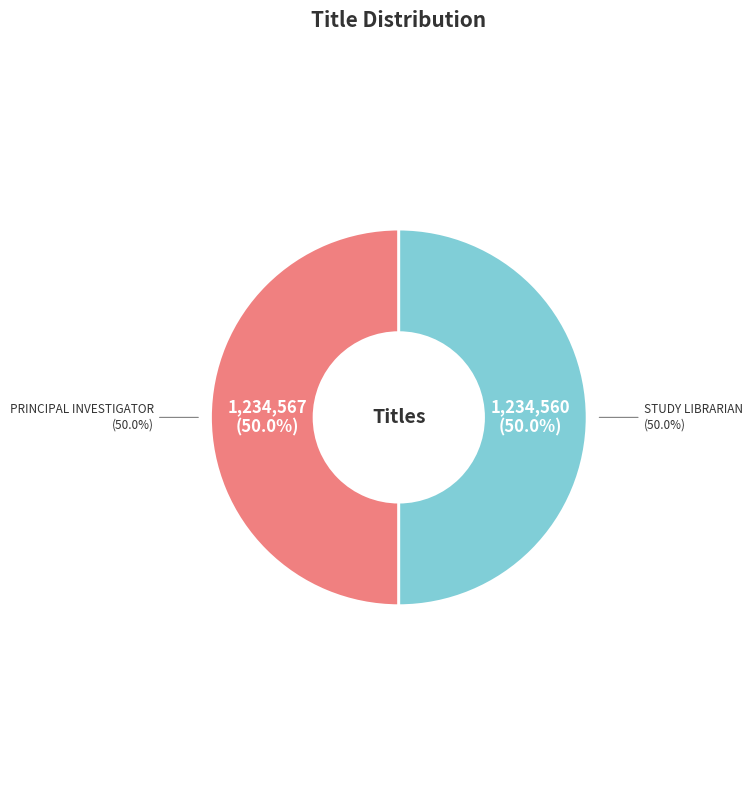

Which has a higher value, Principal Investigator or Study Librarian?

Principal Investigator